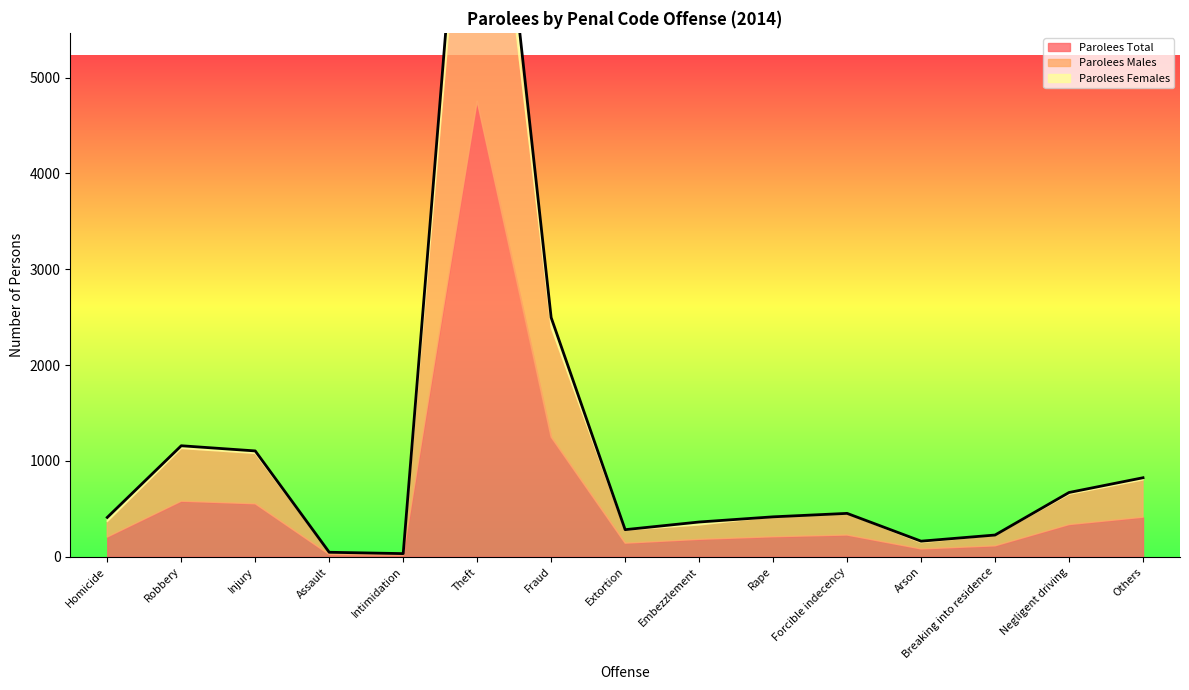

What is the total value across all series at Forcible indecency?

452